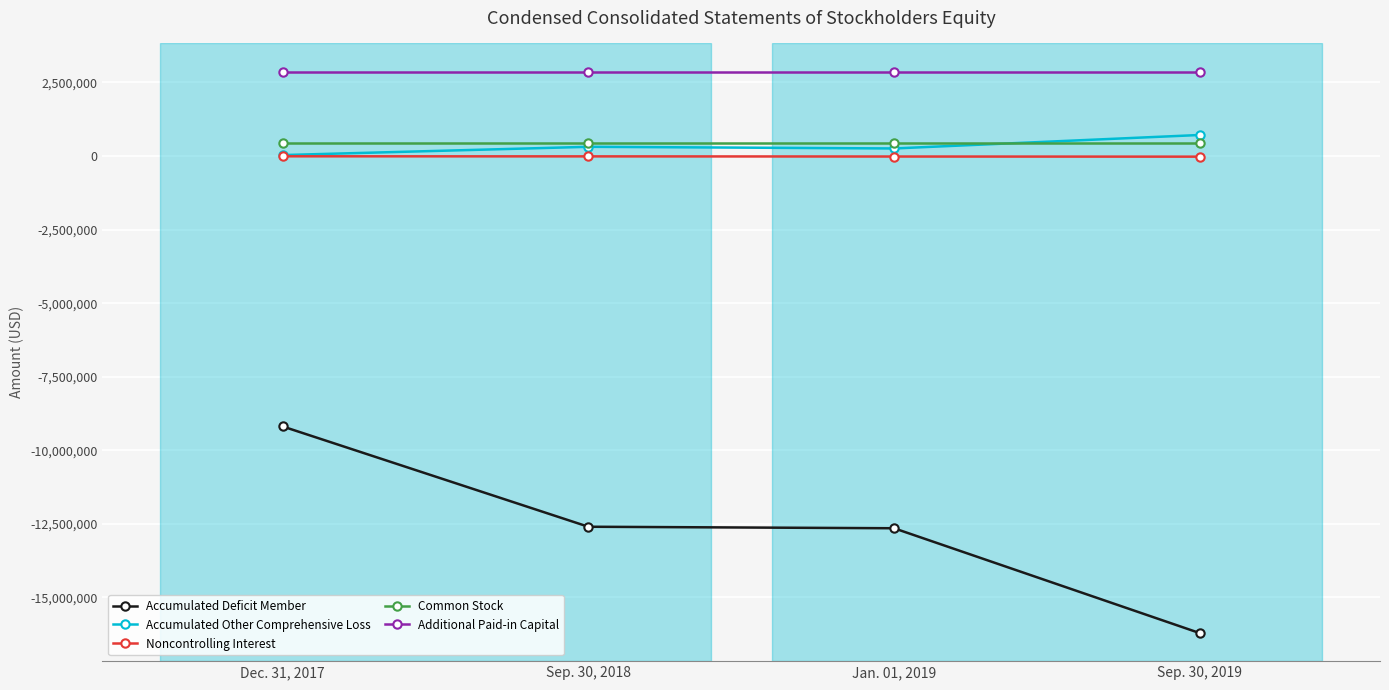

The value of Additional Paid-in Capital at Sep. 30, 2019 is 4177047. True or false?

False